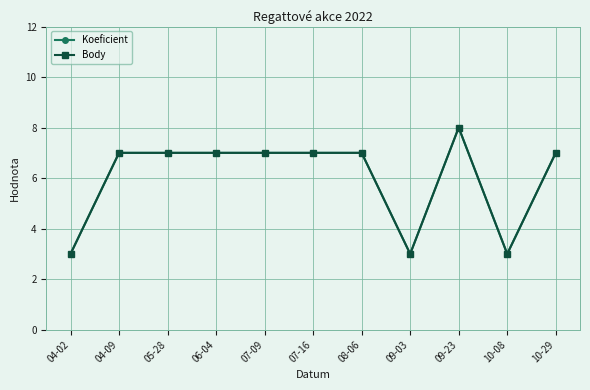

What is the difference between the maximum and minimum values in the Koeficient series?

5